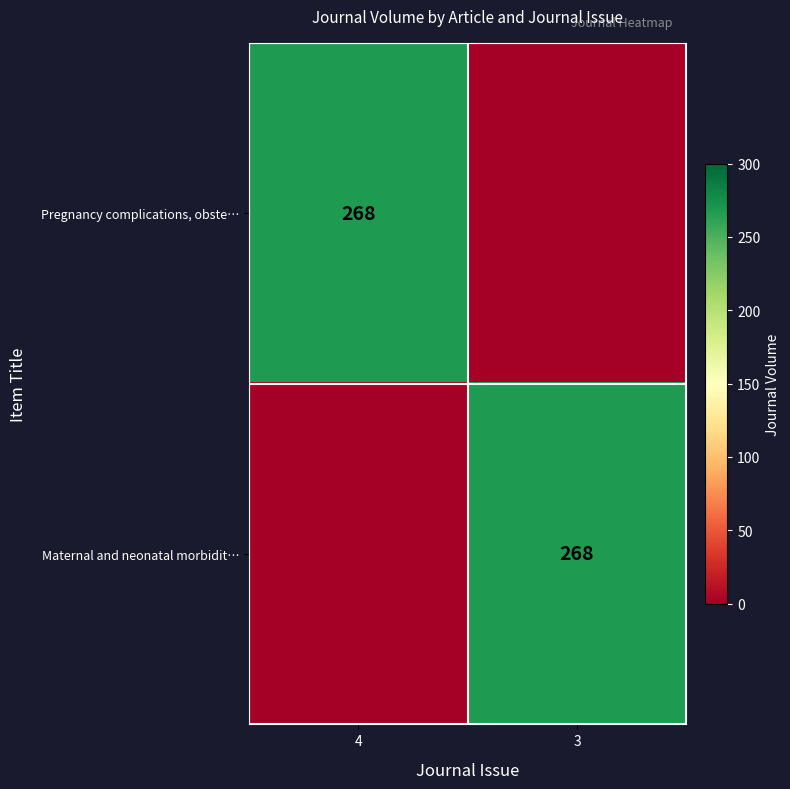

What is the spread (max minus min) of values at 3?

268